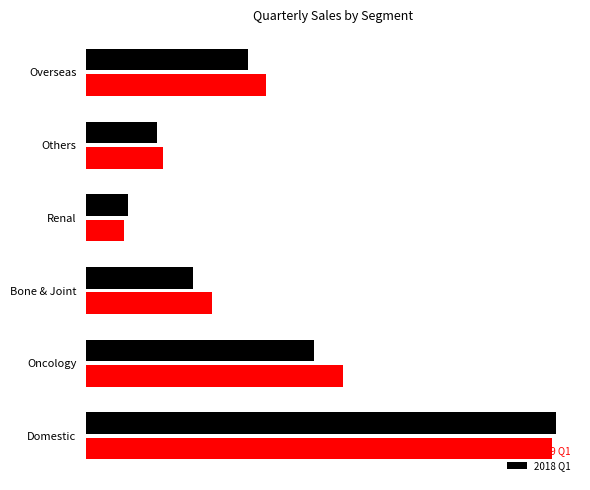

How many data points in 2019 Q1 are above 36?

3